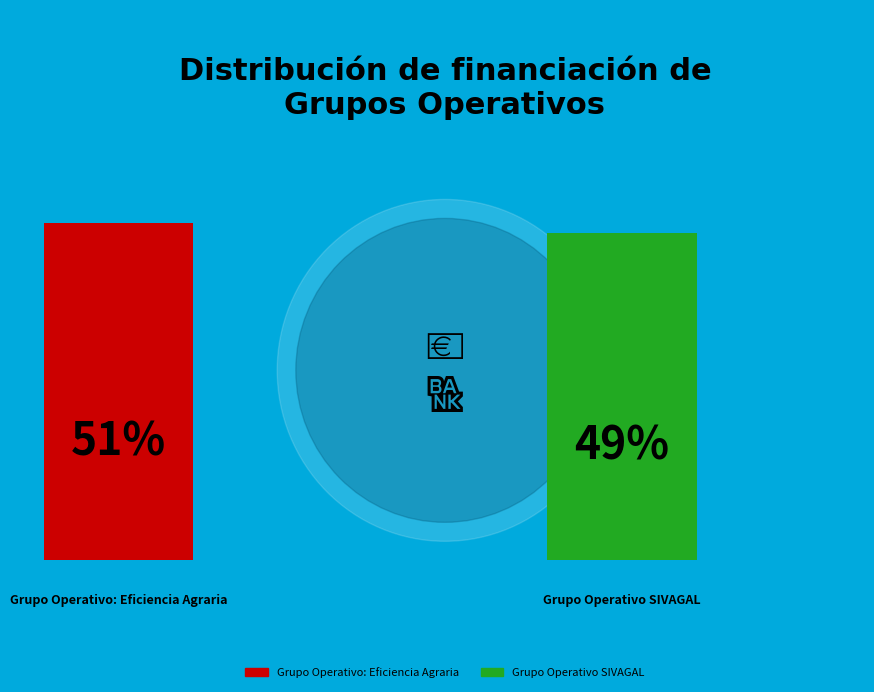

True or false: Grupo Operativo: Eficiencia Agraria accounts for 51% of the total.

True